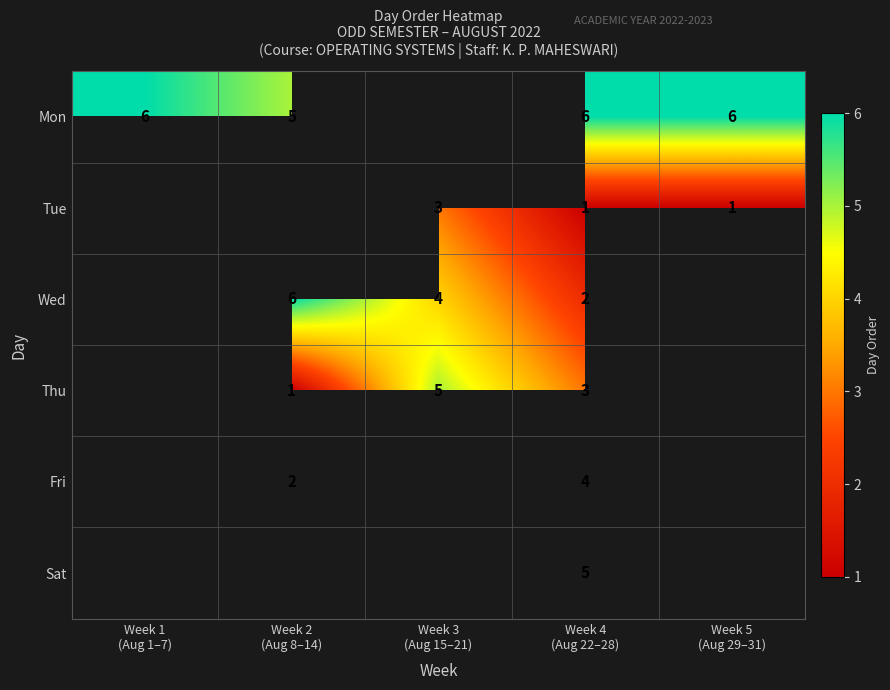

The Thu series shows 5.1 at Week 4 (Aug 22–28). True or false?

False